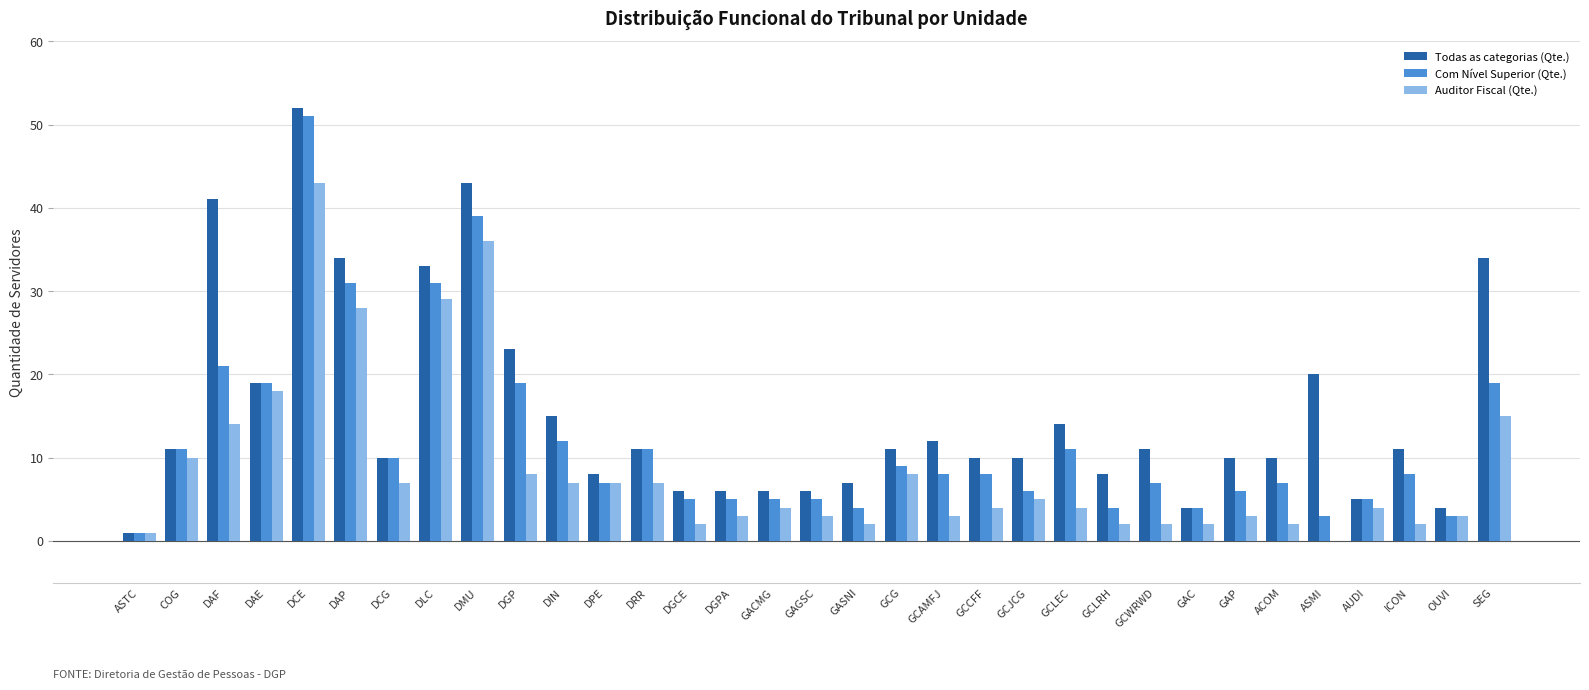

Is the value of Auditor Fiscal (Qte.) at DGCE greater than the value of Todas as categorias (Qte.) at DGPA?

No